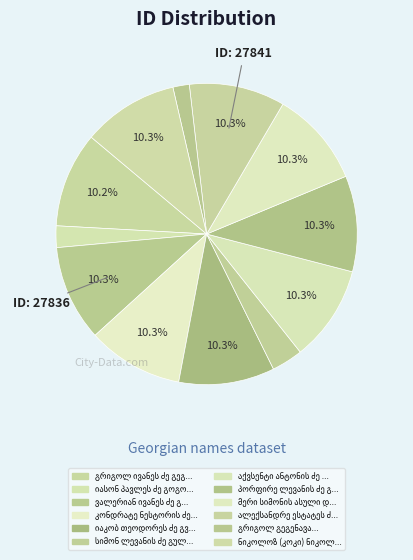

Count the number of slices in the pie.

12